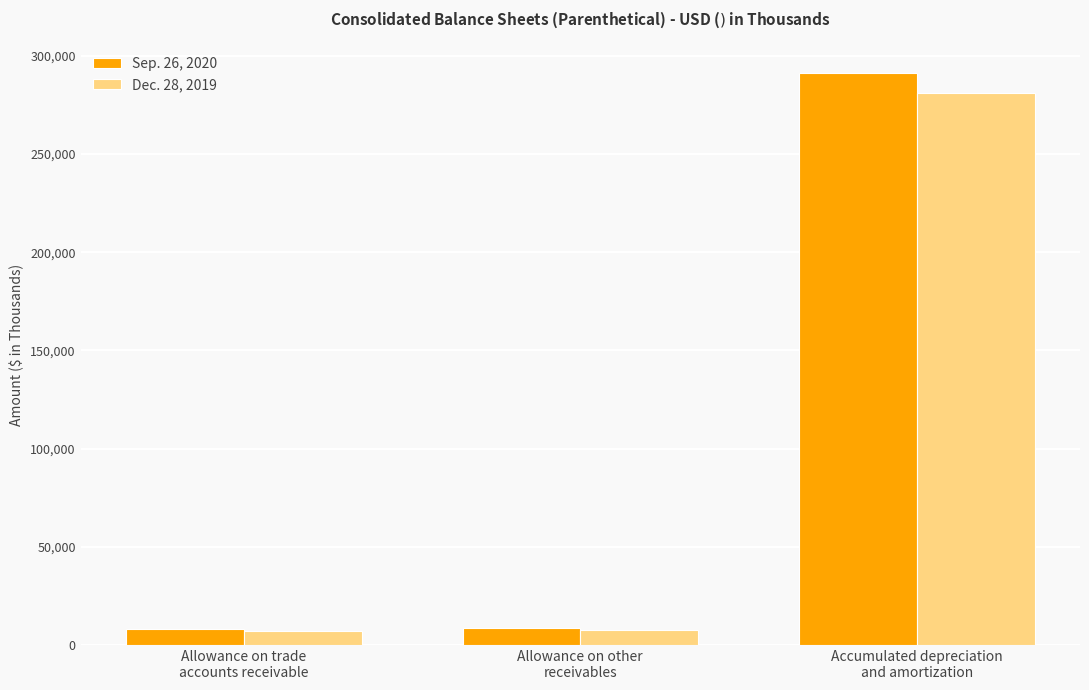

List the series in order of their peak value, highest first.

Sep. 26, 2020, Dec. 28, 2019